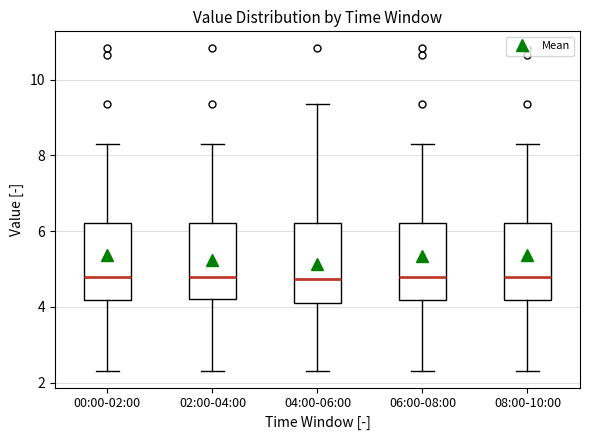

Reading left to right, transcribe this box plot: for each box, give where its median line is, the range the box spans, and where its two whiskers end, as read against the y-axis. The values are not printed on the chart, so give them approximately, as read against the axis.

00:00-02:00: median 4.8, box 4.2 to 6.2, whiskers 2.4 to 8.4
02:00-04:00: median 4.8, box 4.2 to 6.2, whiskers 2.4 to 8.4
04:00-06:00: median 4.8, box 4.2 to 6.2, whiskers 2.4 to 9.4
06:00-08:00: median 4.8, box 4.2 to 6.2, whiskers 2.4 to 8.4
08:00-10:00: median 4.8, box 4.2 to 6.2, whiskers 2.4 to 8.4